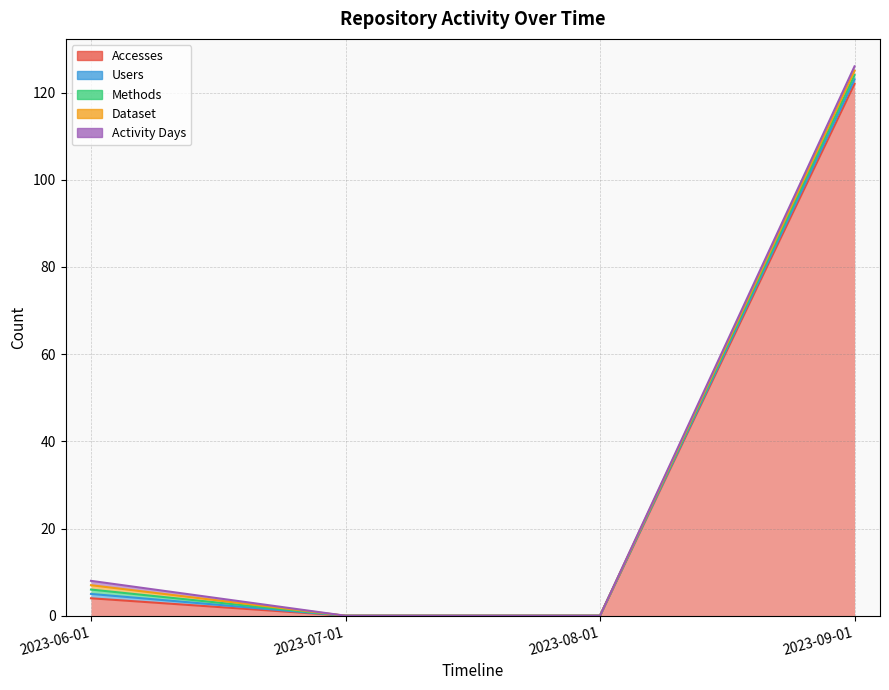

What position from the right is 2023-07-01?

3